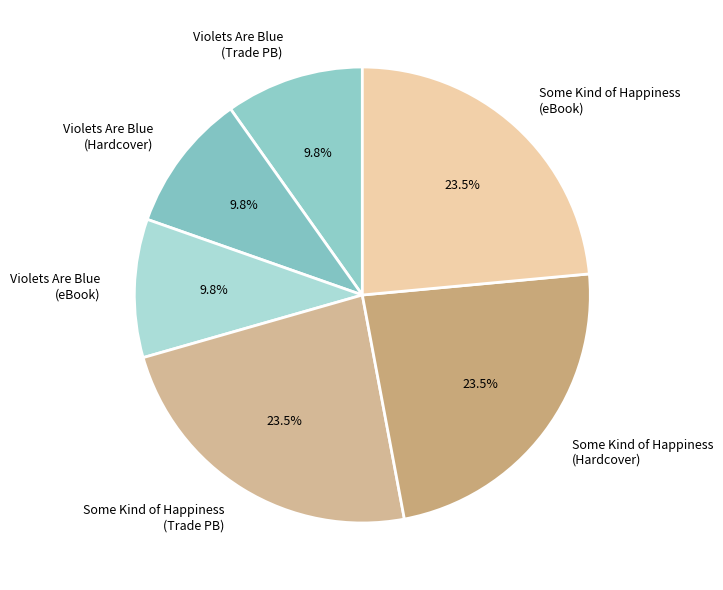

To the nearest percent, what percentage of the pie is Violets Are Blue (eBook)?

10%